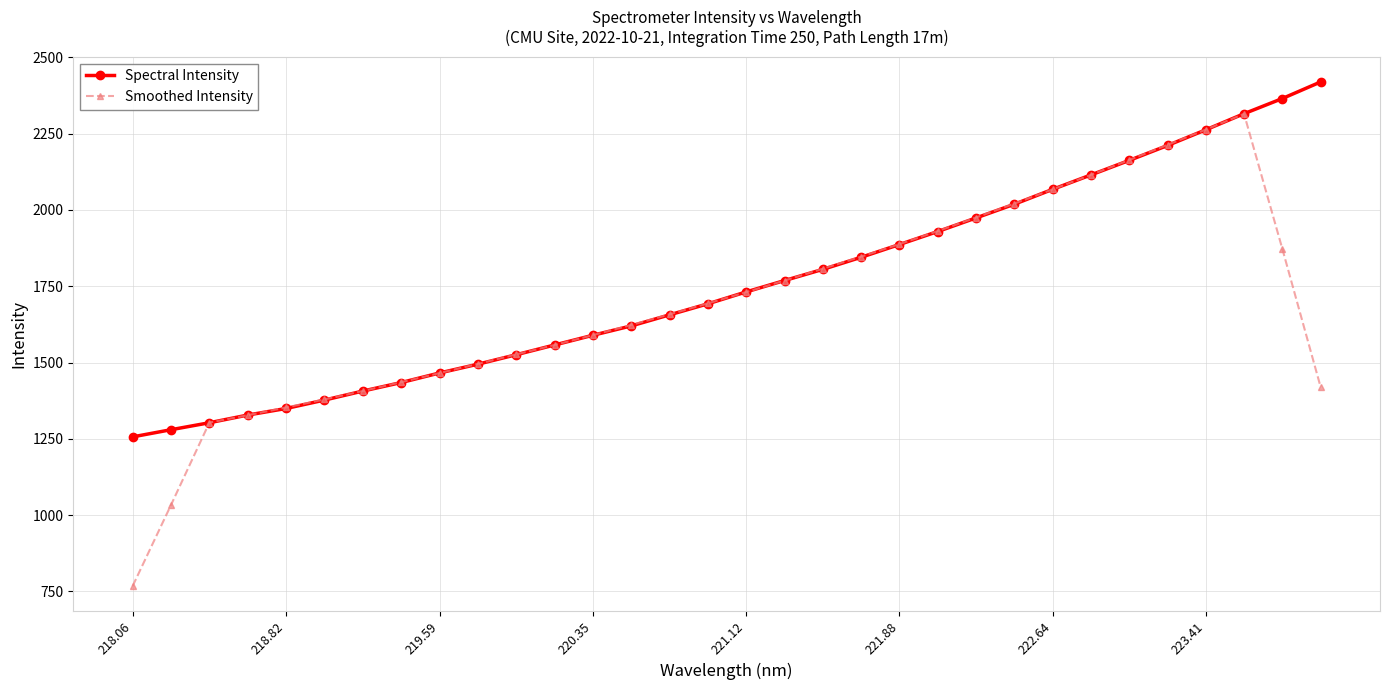

Does the chart have visible grid lines?

Yes